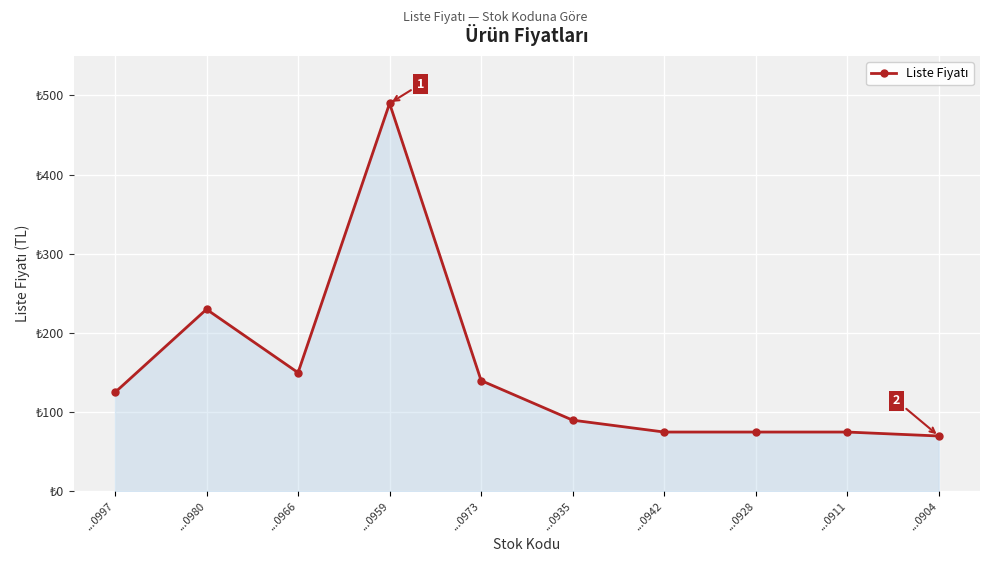

Does the chart have visible grid lines?

Yes